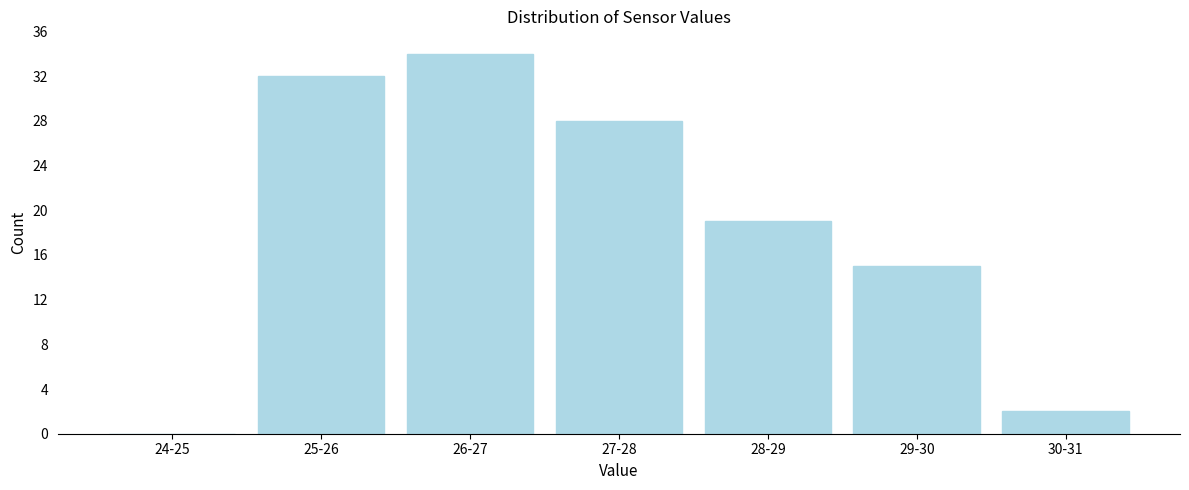

Reading left to right, transcribe all the data shown in this chart.

24-25=0	25-26=32	26-27=34	27-28=28	28-29=19	29-30=15	30-31=2